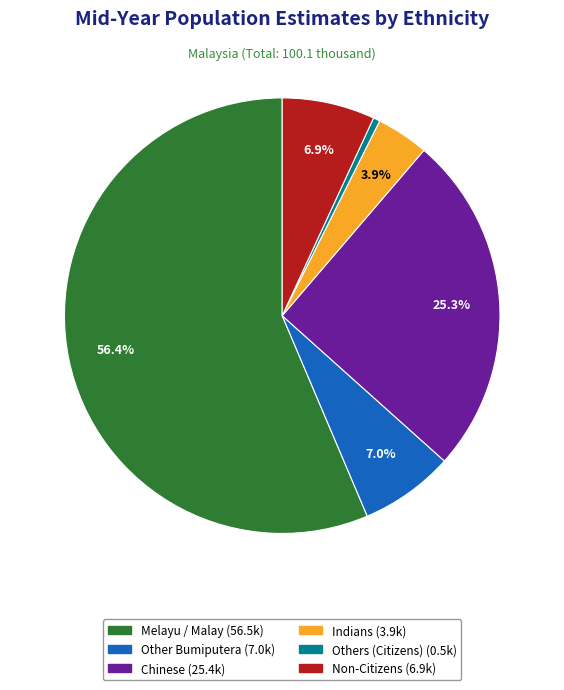

The Others (Citizens) slice represents 0% of the pie. True or false?

True